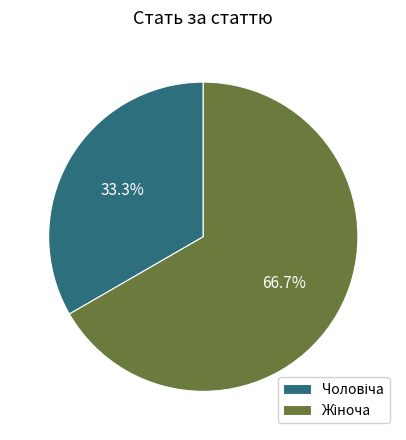

How many slices are in this pie chart?

2